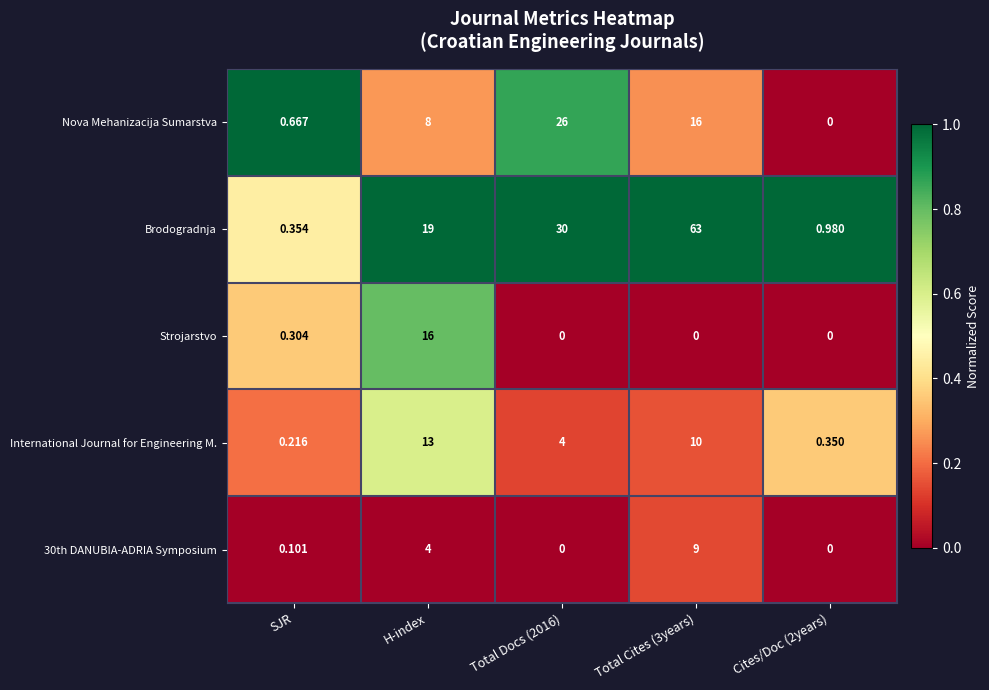

Which series has the largest total across all categories?

Brodogradnja